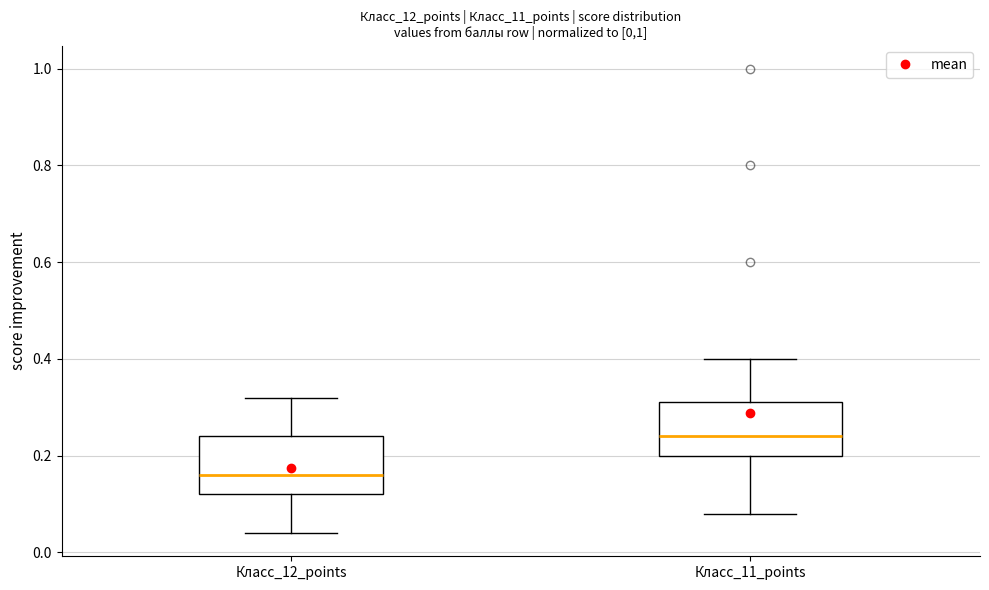

Reading left to right, read every box against the y-axis: the position of its median line, the range the box covers, and the ends of its whiskers. The values are not printed on the chart, so give them approximately, as read against the axis.

Класс_12_points: median 0.16, box 0.12 to 0.24, whiskers 0.04 to 0.32
Класс_11_points: median 0.24, box 0.20 to 0.32, whiskers 0.08 to 0.40